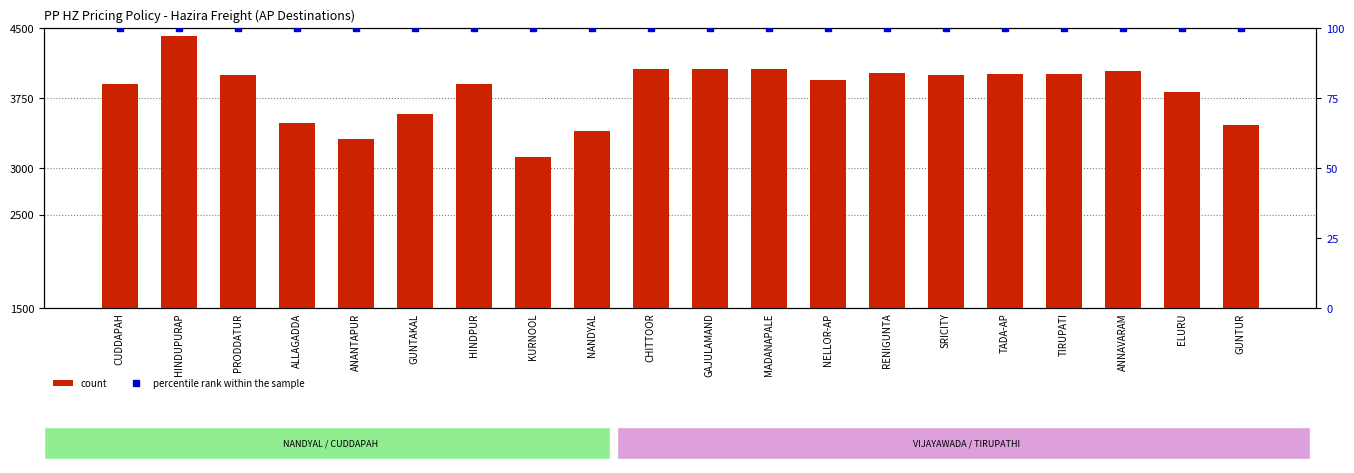

What is the difference between the maximum and minimum values in the count series?

1295